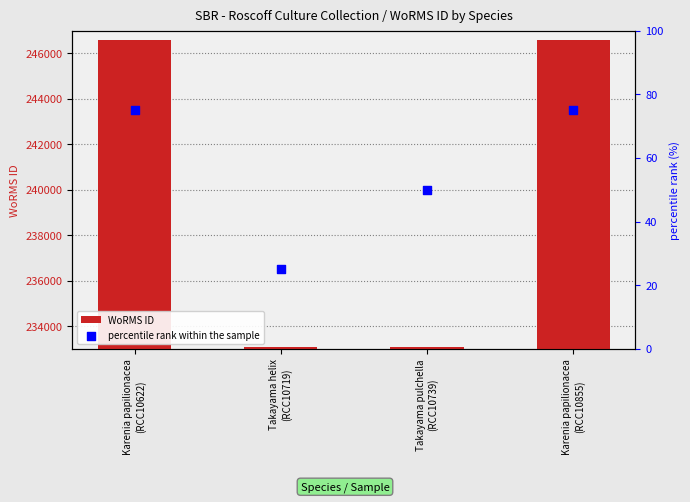

At how many categories does at least one series exceed 229896?

4